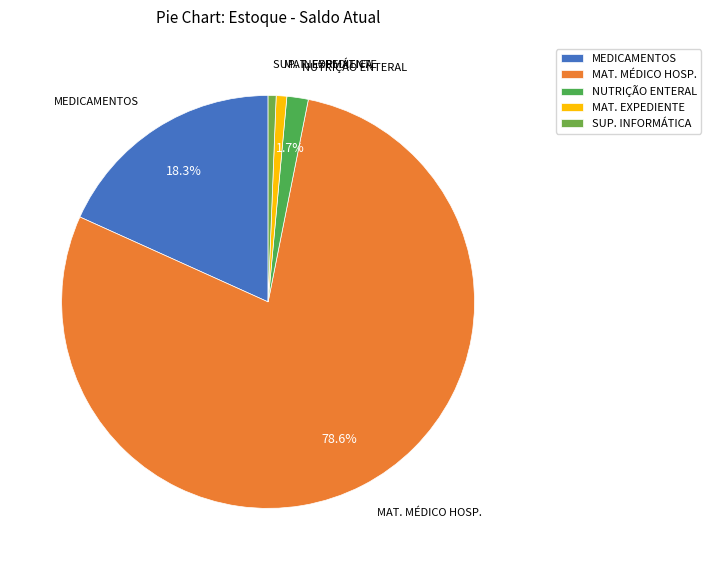

Which slice is the largest?

MAT. MÉDICO HOSP.